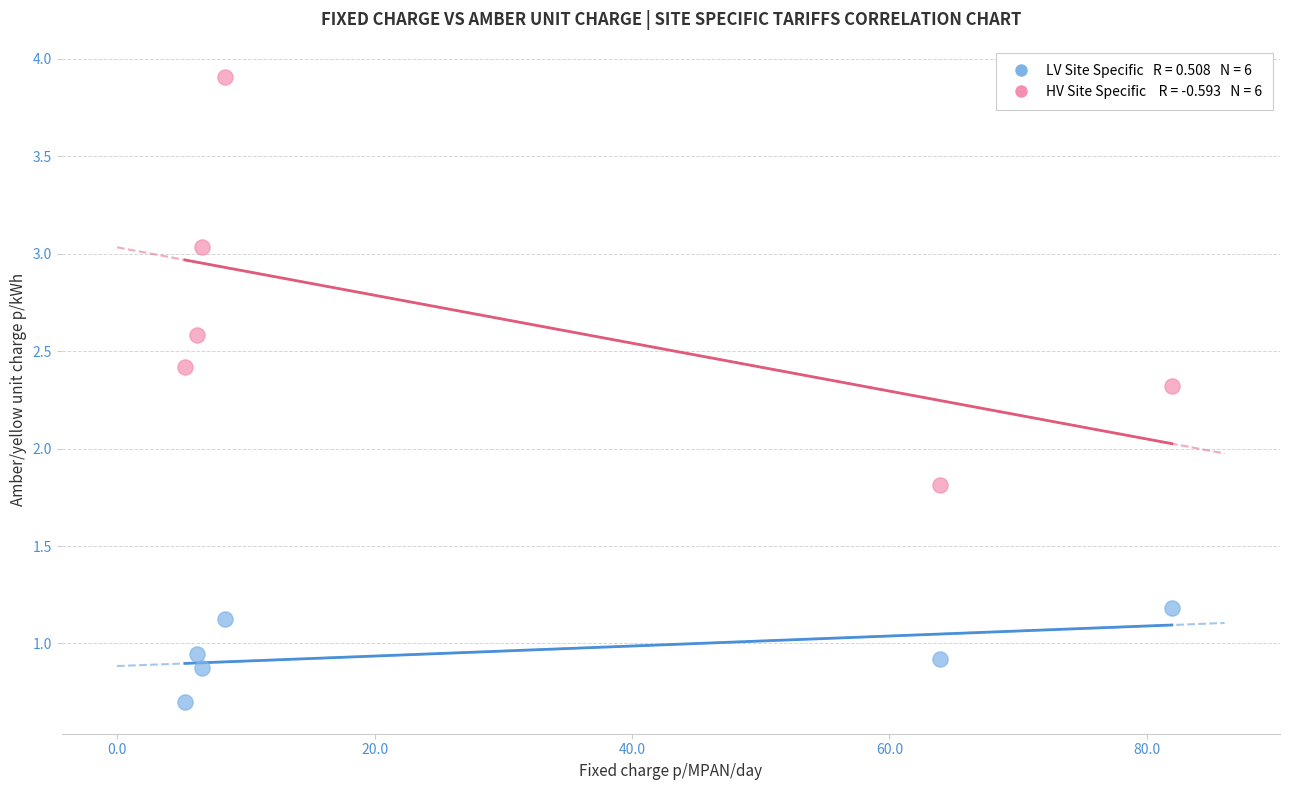

Across all series, what Y value is closest to 2?

1.8